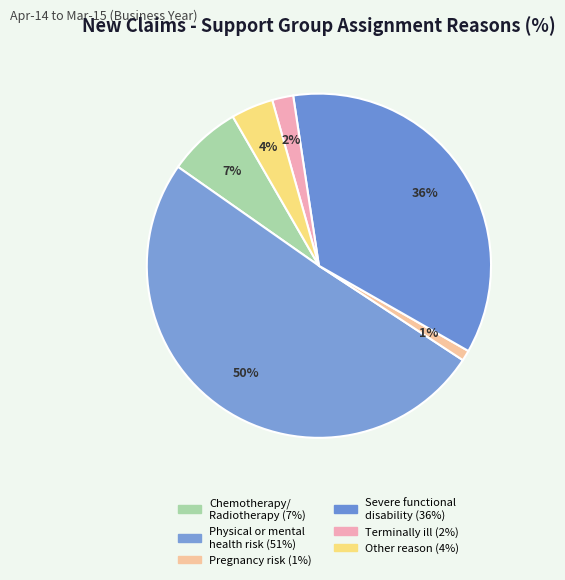

Which slice represents more than half of the pie?

Physical or mental health risk